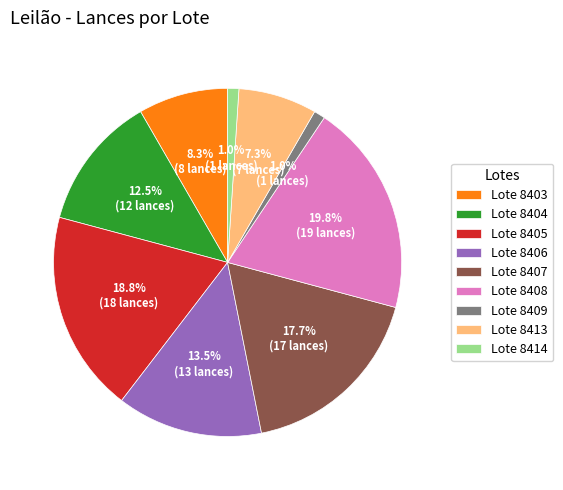

To the nearest percent, what is the difference between the largest and smallest slice percentages?

19%